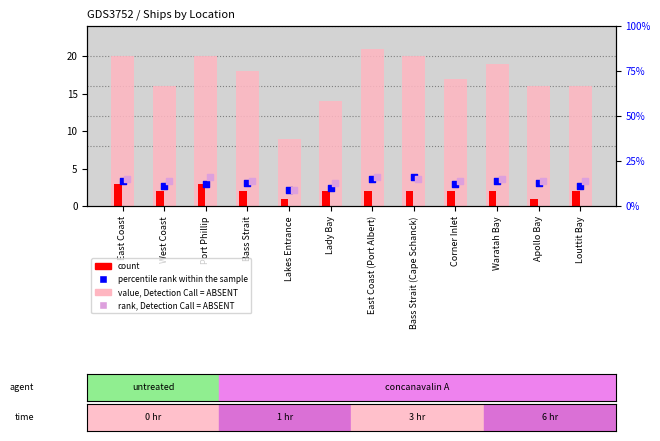

What is the total value across all series at Lakes Entrance?

28